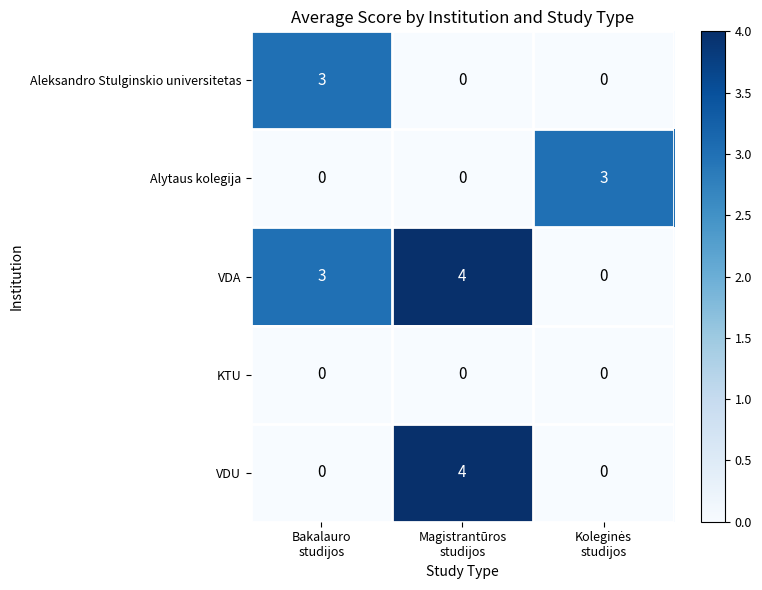

What is the sum of all VDA values?

7